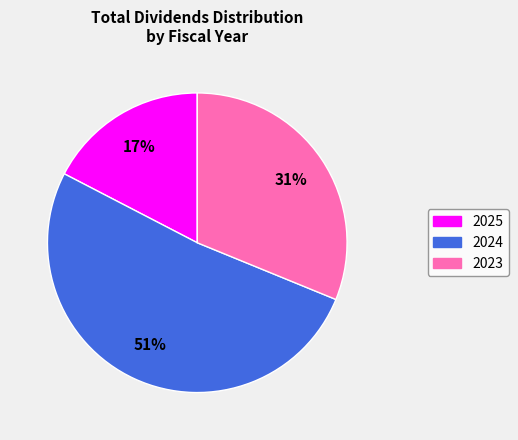

What is the largest slice in the pie chart?

2024